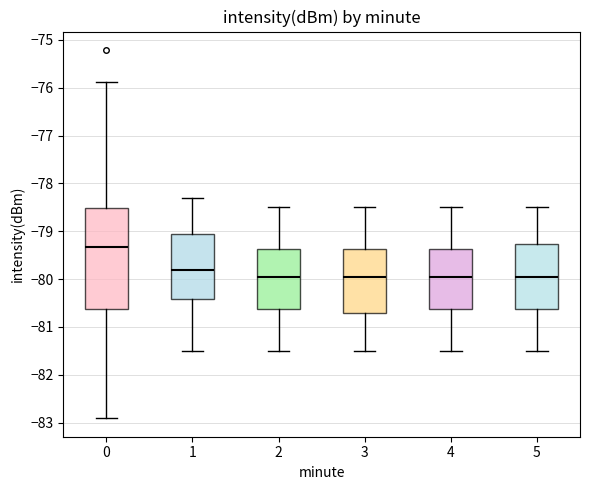

Reading left to right, transcribe this box plot: for each box, give where its median line is, the range the box spans, and where its two whiskers end, as read against the y-axis. The values are not printed on the chart, so give them approximately, as read against the axis.

0: median -79.3, box -80.6 to -78.5, whiskers -82.9 to -75.9
1: median -79.8, box -80.4 to -79.0, whiskers -81.5 to -78.3
2: median -79.9, box -80.6 to -79.4, whiskers -81.5 to -78.5
3: median -79.9, box -80.7 to -79.4, whiskers -81.5 to -78.5
4: median -79.9, box -80.6 to -79.4, whiskers -81.5 to -78.5
5: median -79.9, box -80.6 to -79.3, whiskers -81.5 to -78.5